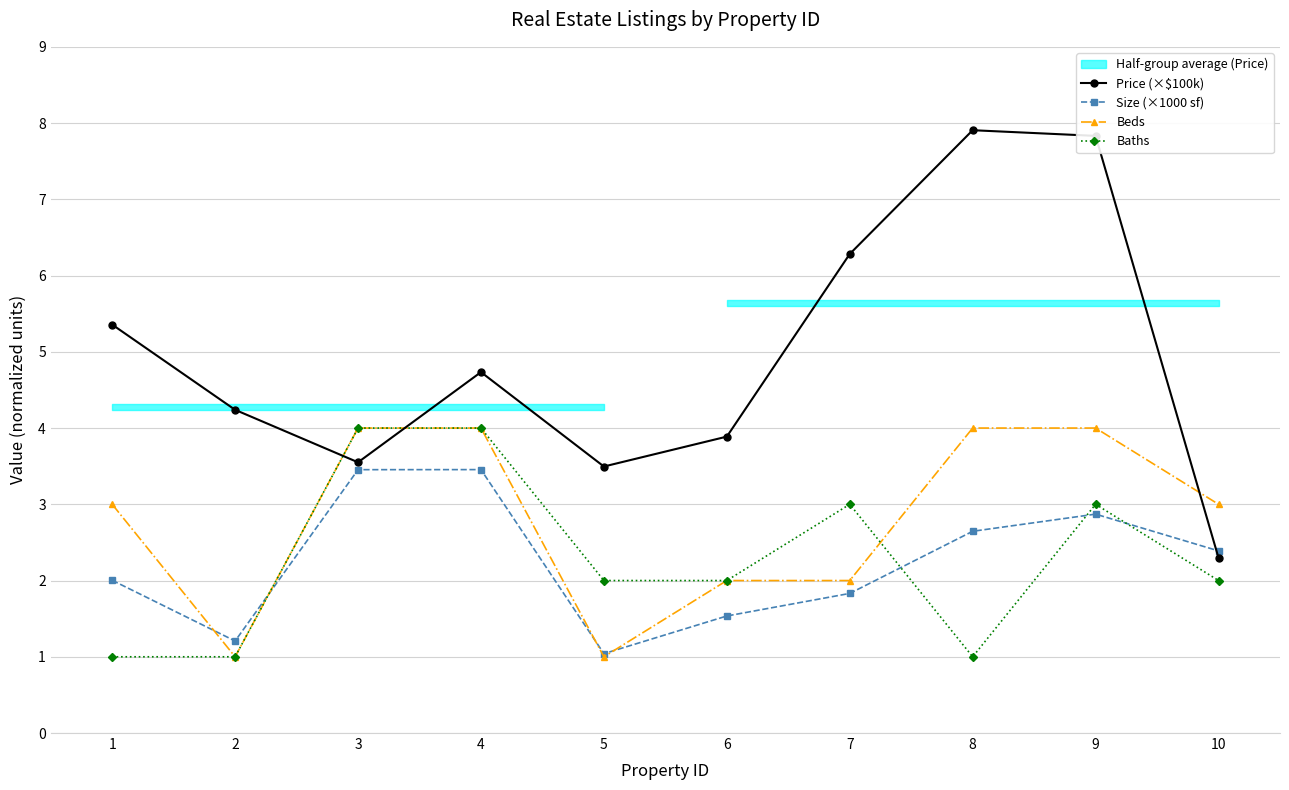

What is the spread (max minus min) of values at 10?

1.0